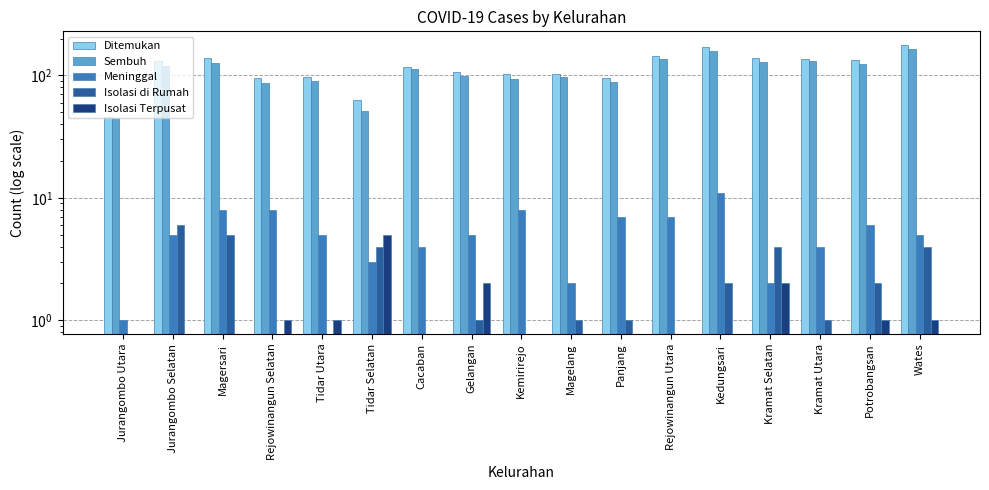

How many Meninggal values are between 4 and 7?

9